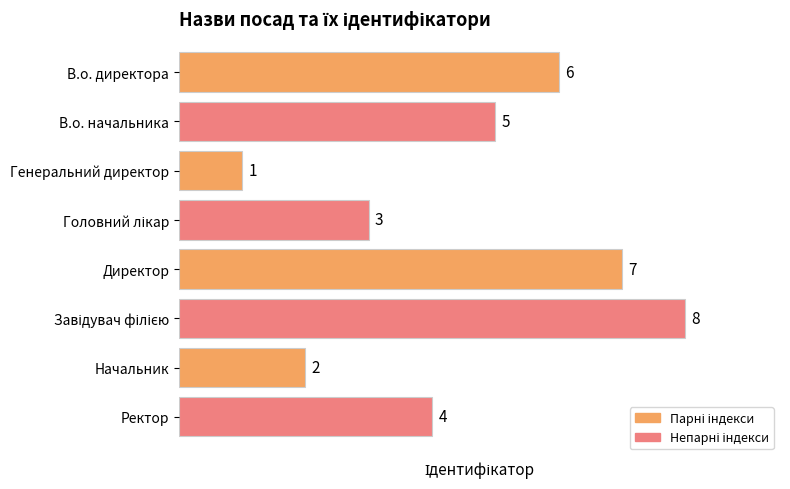

Where is the data nearest to the value 4?

Ректор